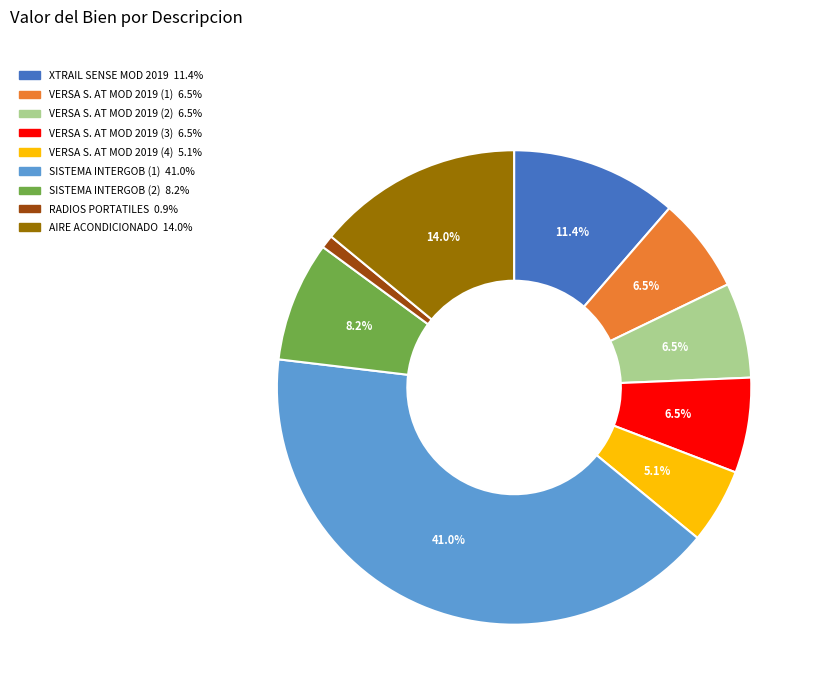

Is AIRE ACONDICIONADO the majority of the pie?

No